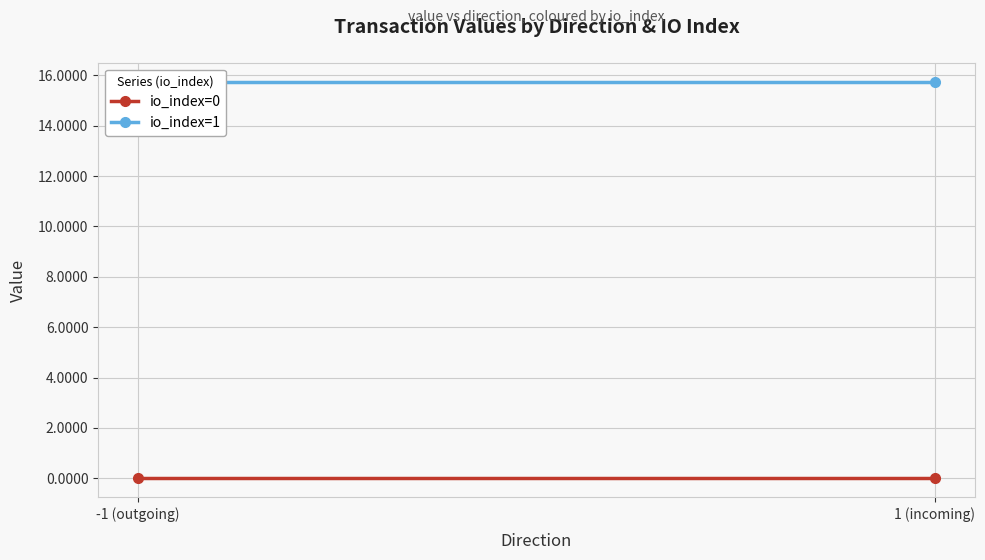

What is the total value across all series at -1 (outgoing)?

15.7